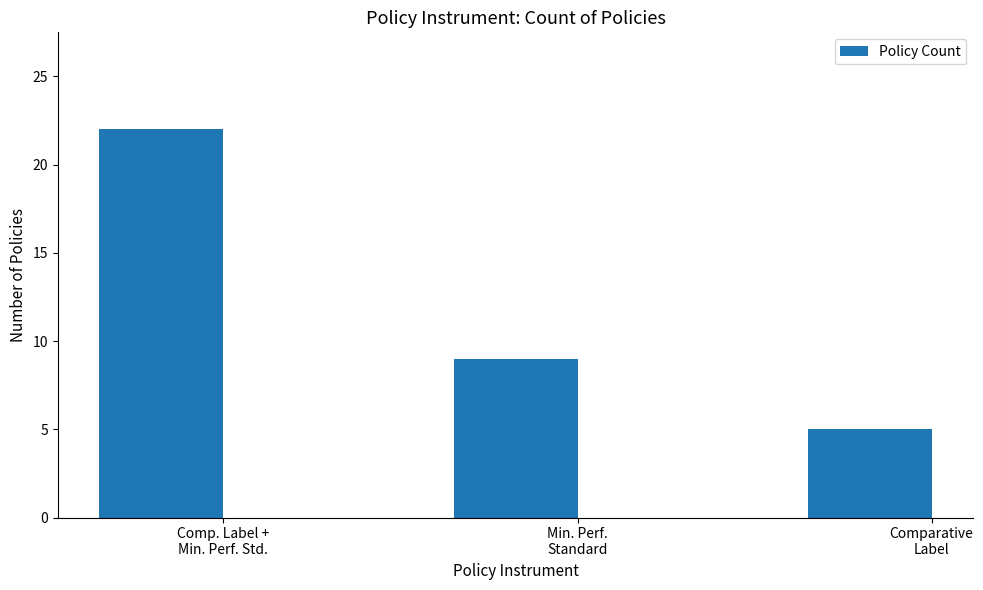

Count the values in the range 5 to 22.

3